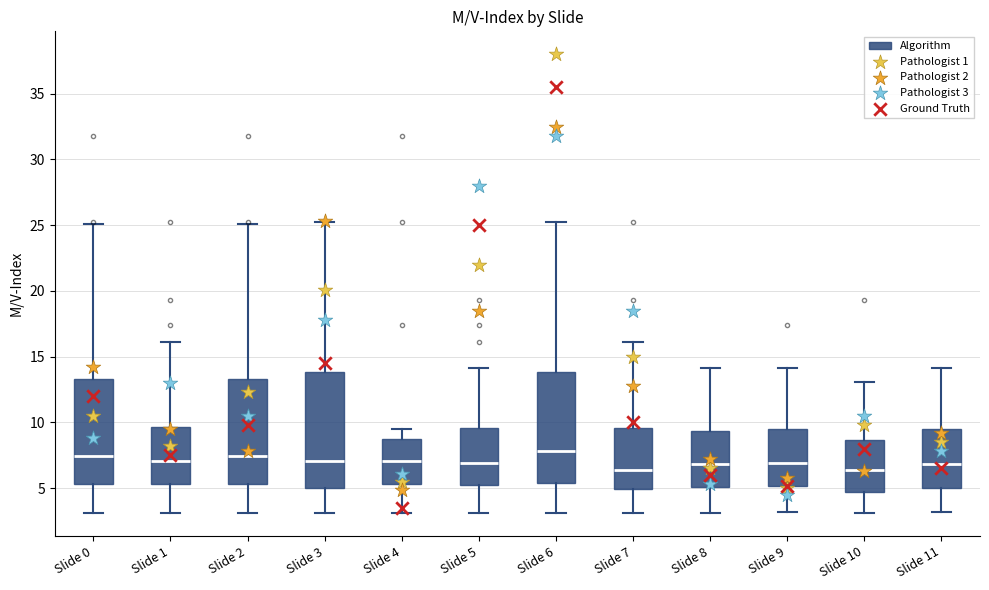

Where does the median line of the box for Slide 6 sit on the y-axis? The values are not printed on the chart, so give them approximately, as read against the axis.

8.0